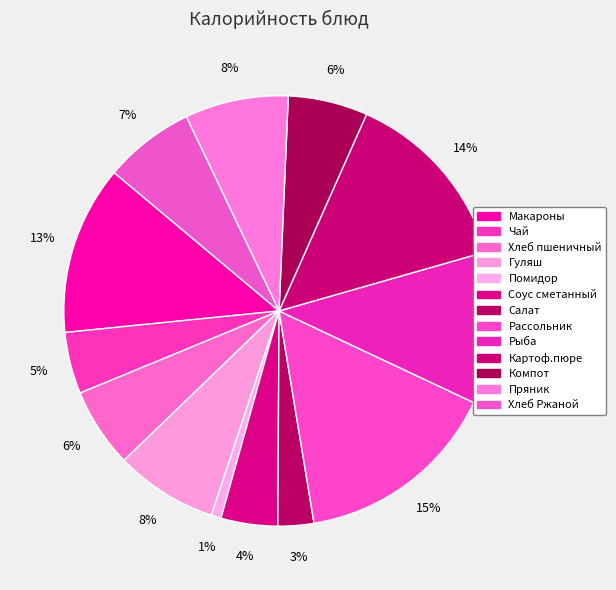

How much of the chart is everything except Компот?

94.0%